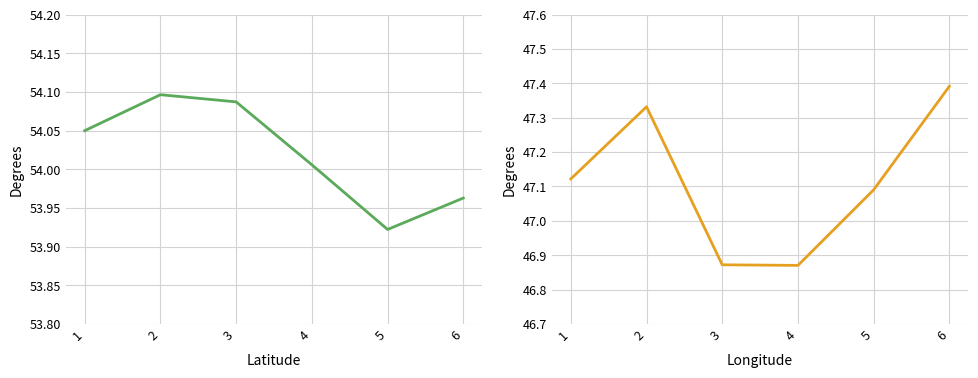

The Longitude series shows 47.1 at 5. True or false?

True